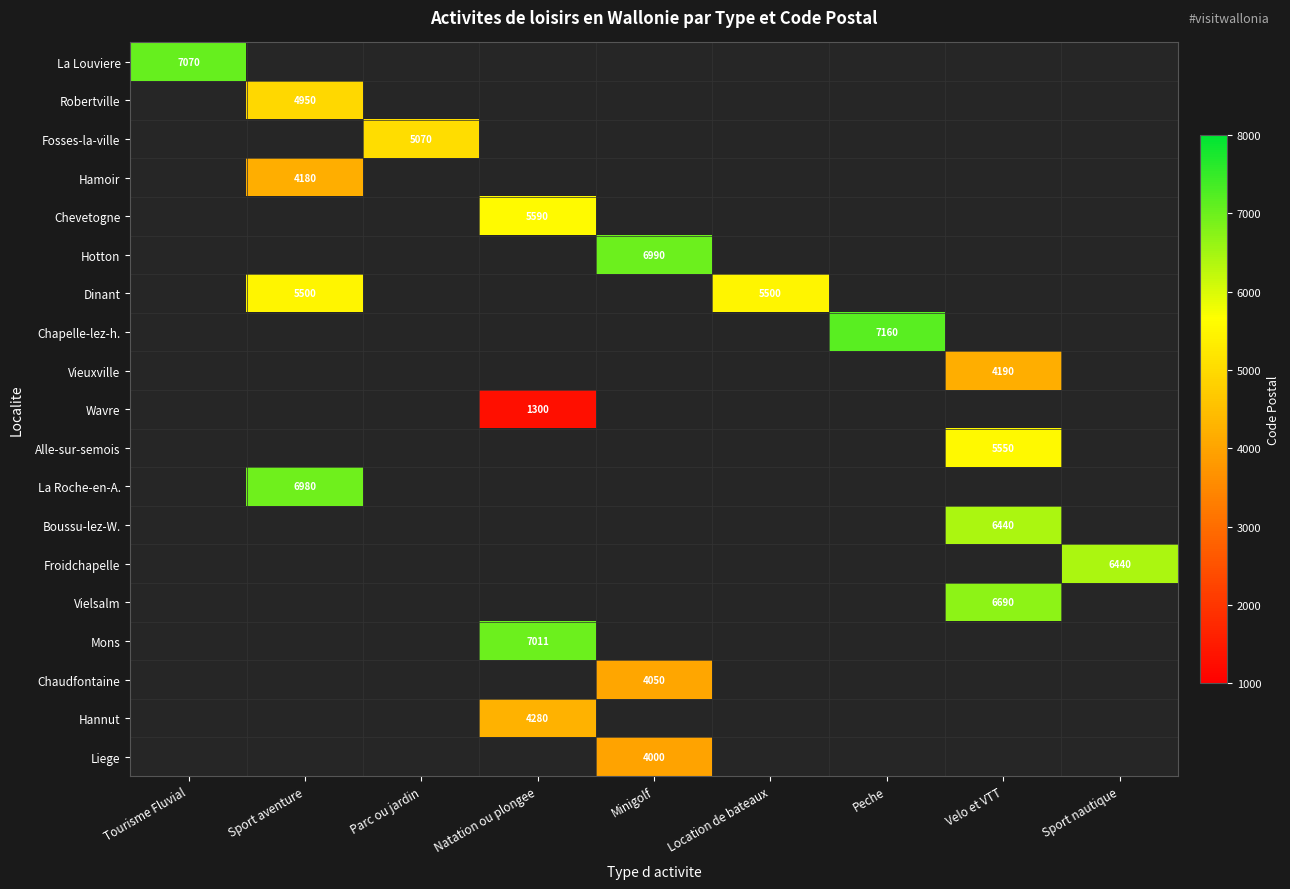

What is the greatest value displayed?

7160.0